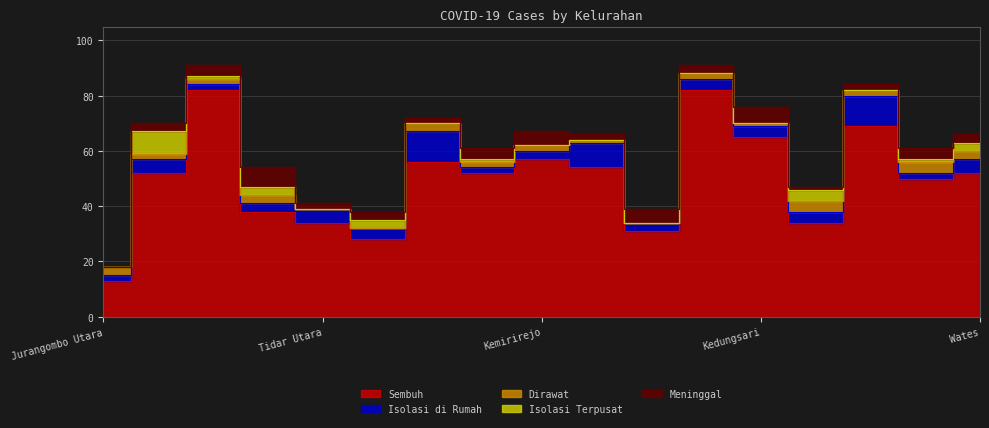

Which label corresponds to the largest value in the chart?

Magersari